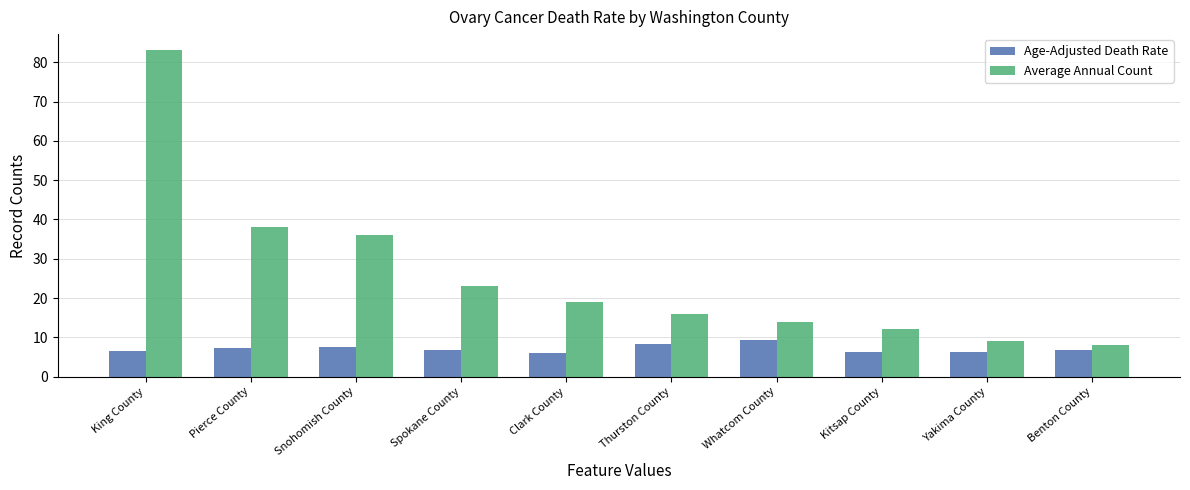

Are the bars horizontal?

No